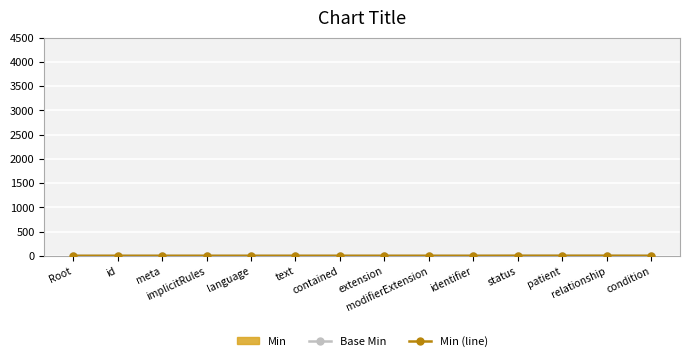

What is the difference between the second highest and minimum values in the Base Min series?

1